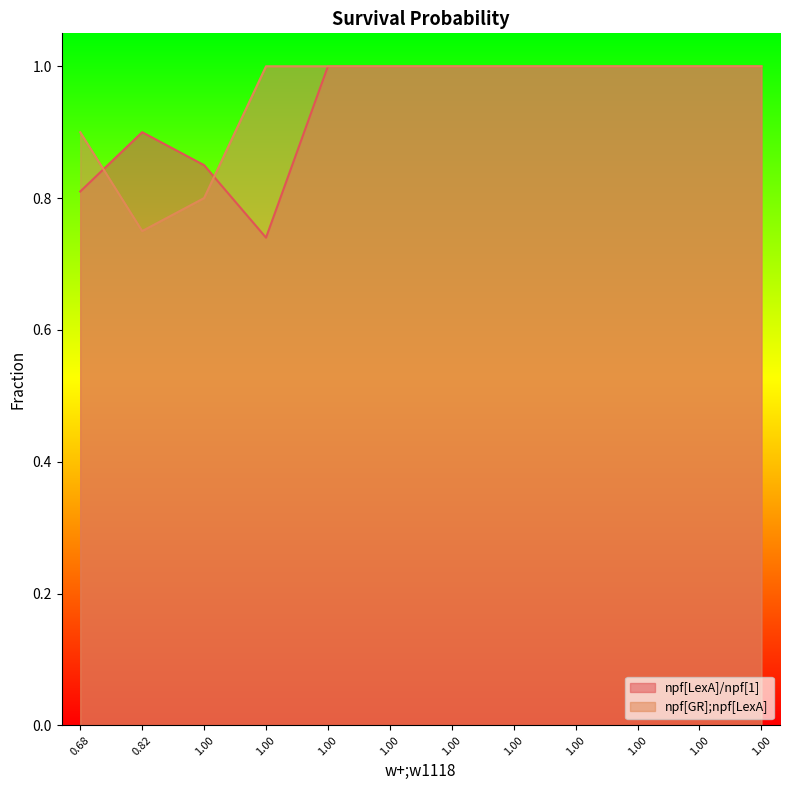

True or false: npf[LexA]/npf[1] has a value of 1.0 at 1.0.

True